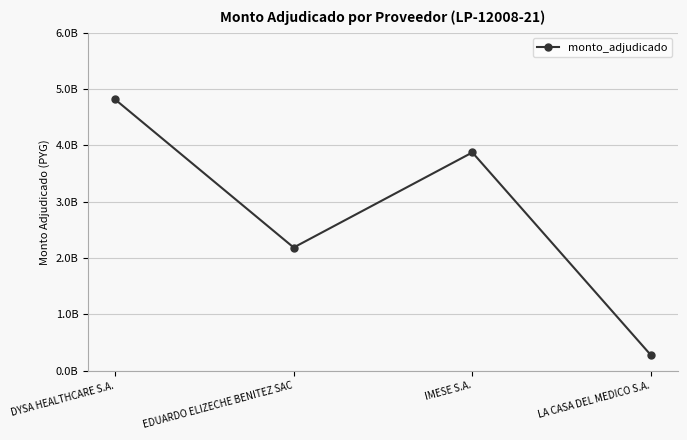

How many values are between 2186397539 and 4817480000?

3